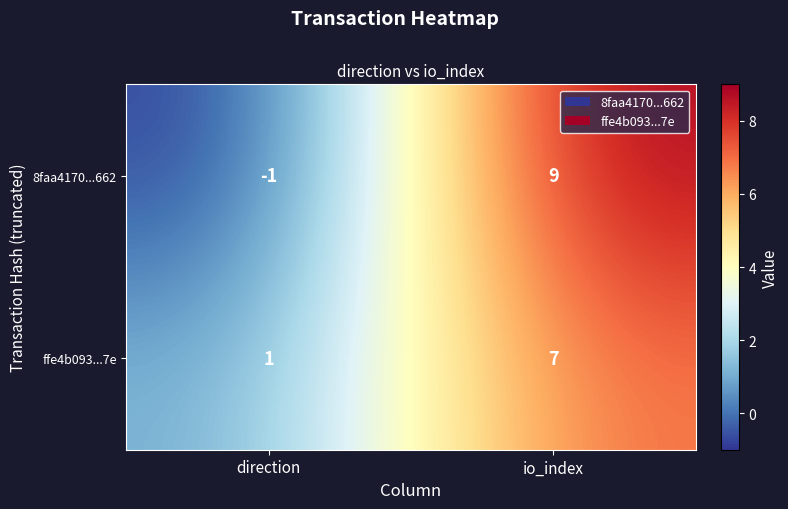

What is the highest value of the ffe4b093...7e series?

7